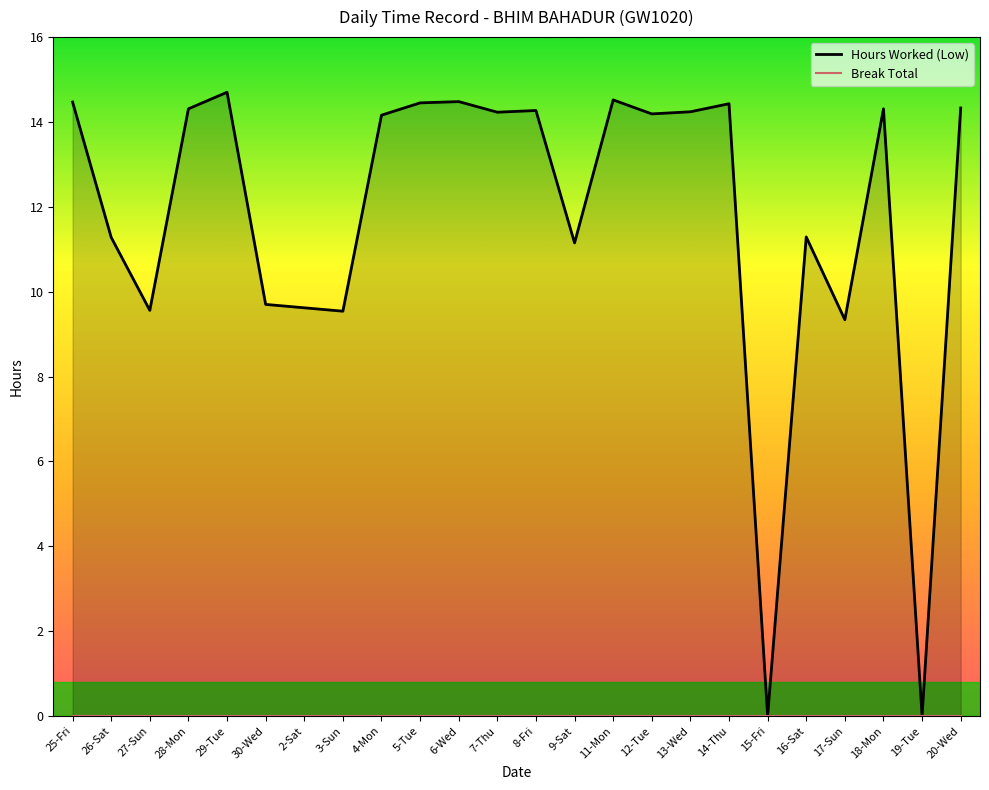

List the labels in order of value, smallest first.

15-Fri, 19-Tue, 17-Sun, 3-Sun, 27-Sun, 2-Sat, 30-Wed, 9-Sat, 26-Sat, 16-Sat, 4-Mon, 12-Tue, 7-Thu, 13-Wed, 8-Fri, 28-Mon, 18-Mon, 20-Wed, 14-Thu, 5-Tue, 25-Fri, 6-Wed, 11-Mon, 29-Tue